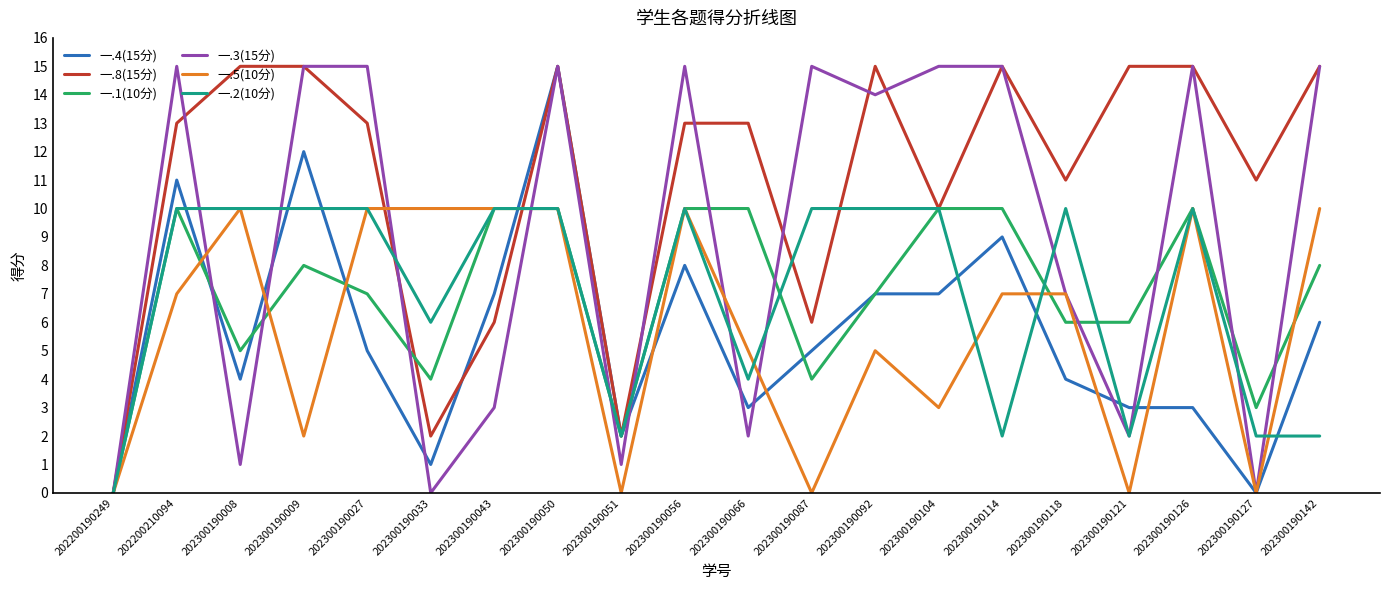

Reading left to right, list all the values displayed in this chart.

一.4(15分): 0	11	4	12	5	1	7	15	2	8	3	5	7	7	9	4	3	3	0	6
一.8(15分): 0	13	15	15	13	2	6	15	2	13	13	6	15	10	15	11	15	15	11	15
一.1(10分): 0	10	5	8	7	4	10	10	2	10	10	4	7	10	10	6	6	10	3	8
一.3(15分): 0	15	1	15	15	0	3	15	1	15	2	15	14	15	15	7	2	15	0	15
一.5(10分): 0	7	10	2	10	10	10	10	0	10	5	0	5	3	7	7	0	10	0	10
一.2(10分): 0	10	10	10	10	6	10	10	2	10	4	10	10	10	2	10	2	10	2	2